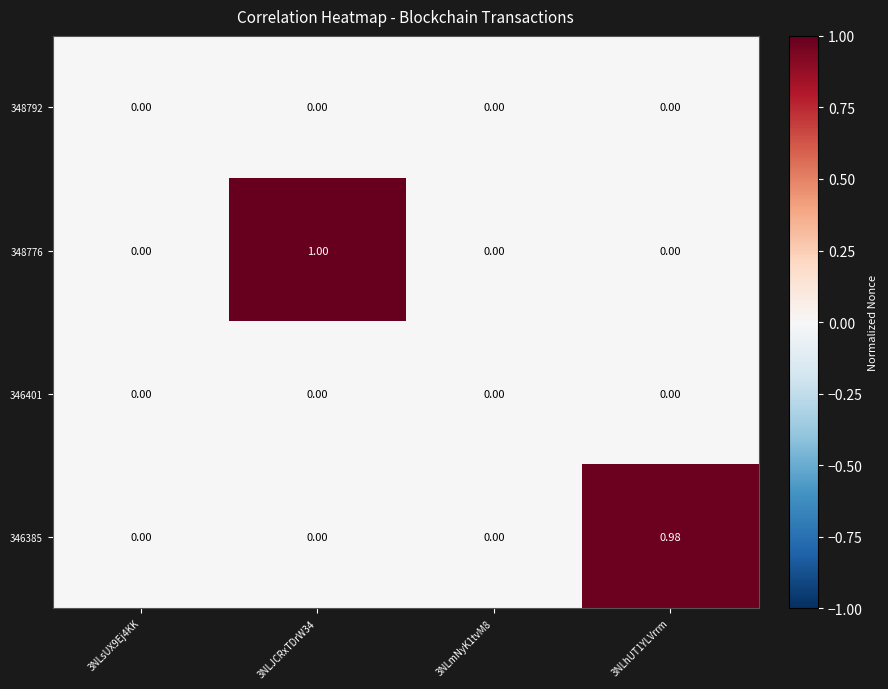

At which category is the sum across all series the highest?

3NLJCRxTDrW34